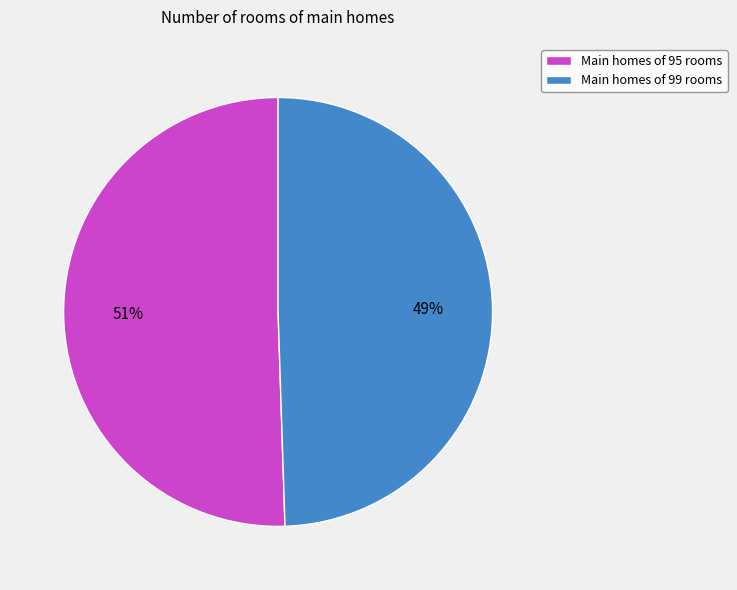

To the nearest percent, what is the average slice percentage?

50%